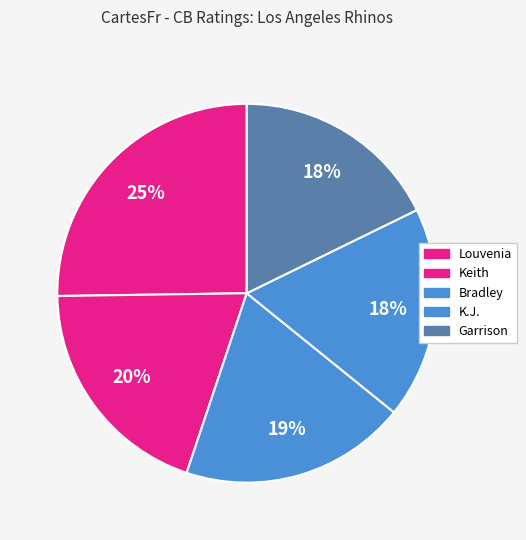

Which slice is the largest?

Louvenia